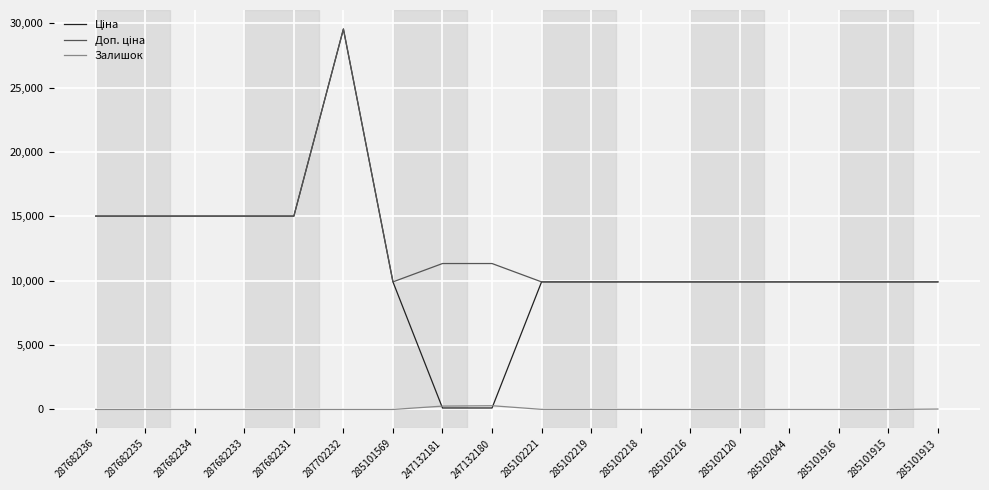

The value of Залишок at 285101916 is 0.0. True or false?

True